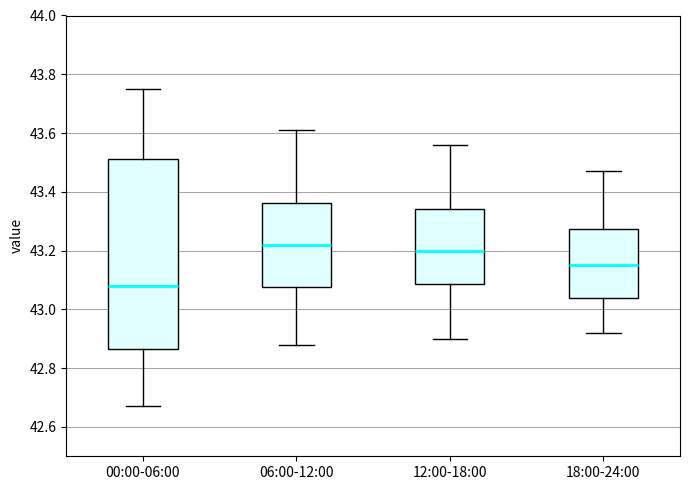

Reading left to right, read every box against the y-axis: the position of its median line, the range the box covers, and the ends of its whiskers. The values are not printed on the chart, so give them approximately, as read against the axis.

00:00-06:00: median 43.08, box 42.86 to 43.52, whiskers 42.68 to 43.76
06:00-12:00: median 43.22, box 43.08 to 43.36, whiskers 42.88 to 43.62
12:00-18:00: median 43.20, box 43.08 to 43.34, whiskers 42.90 to 43.56
18:00-24:00: median 43.16, box 43.04 to 43.28, whiskers 42.92 to 43.48